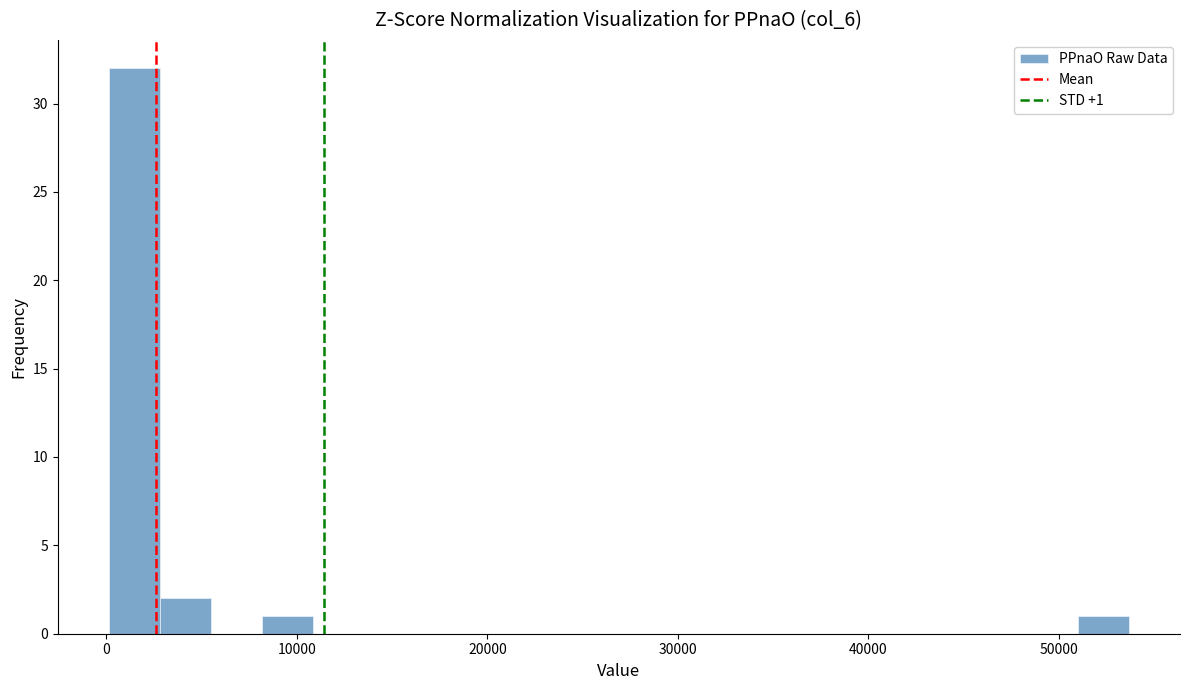

Around what value on the x-axis is the tallest bar? Give the approximate position of its centre, as read against the axis.

1000